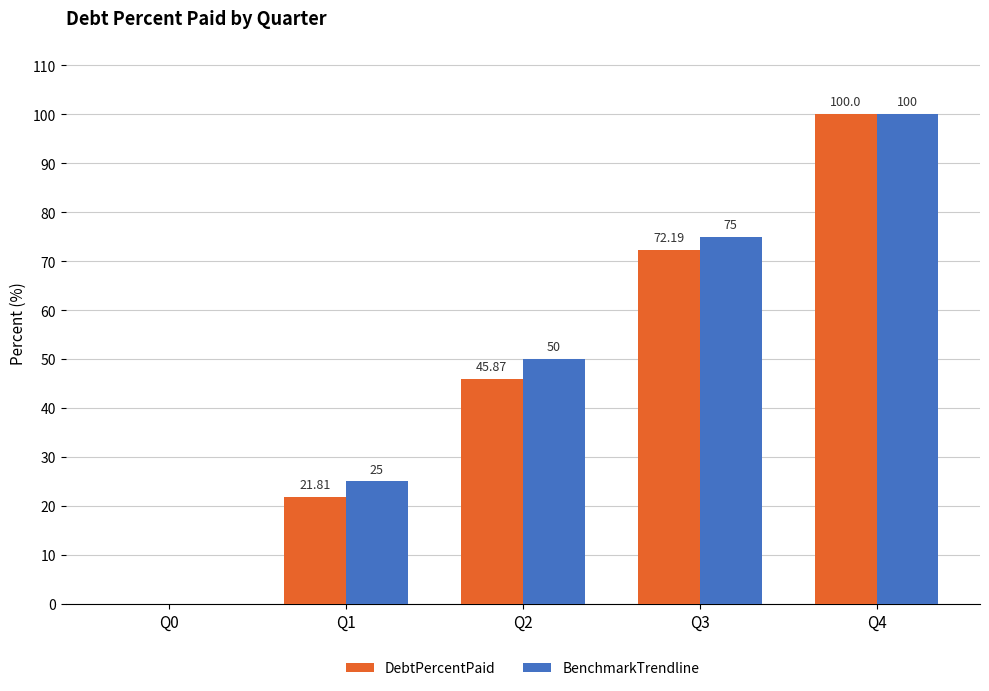

What is the sum of the BenchmarkTrendline values at Q0 and Q4?

100.0